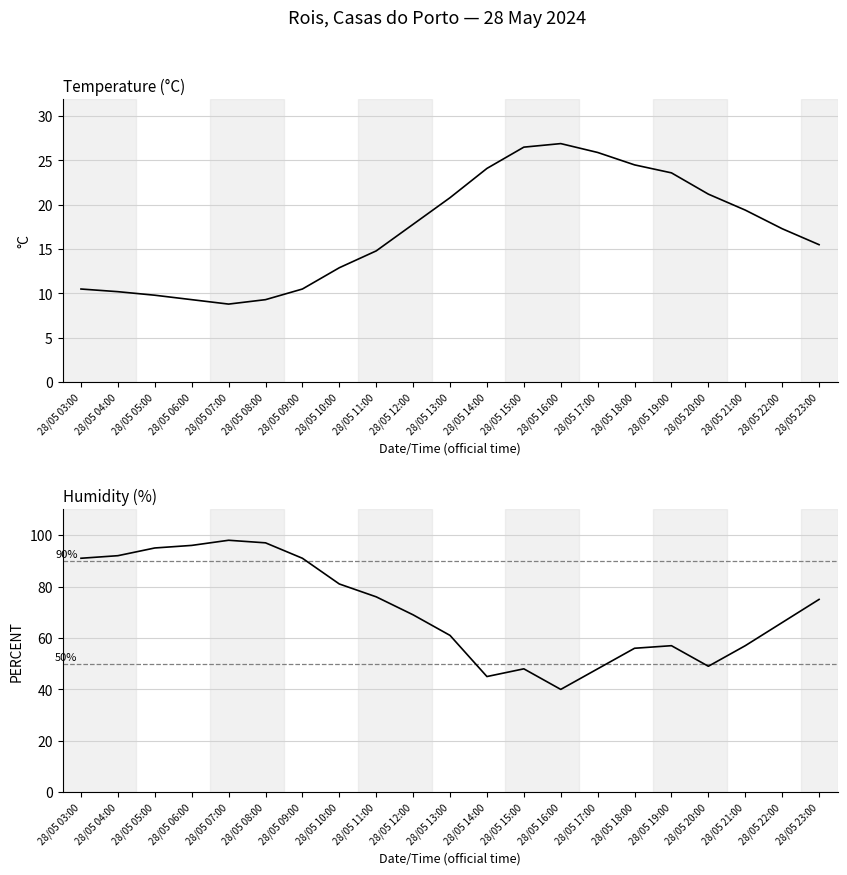

What are all the series names shown in the legend?

Temperature (°C), Humidity (%)